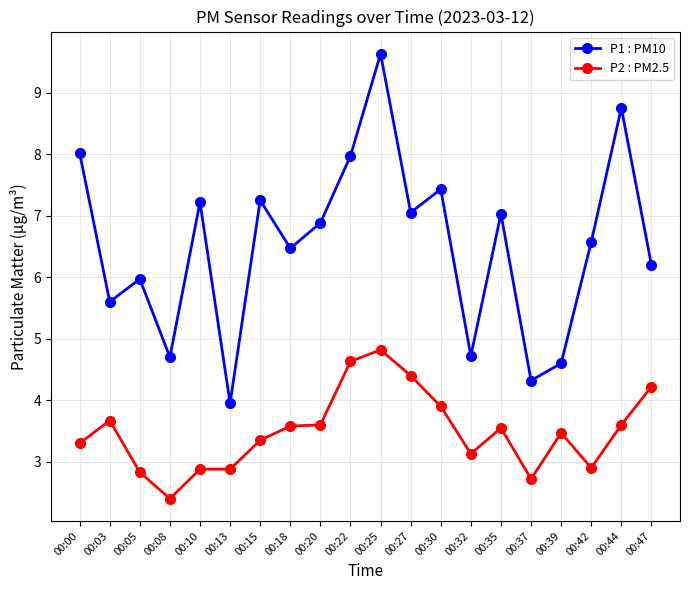

At which label does P2 : PM2.5 first exceed 3?

00:00